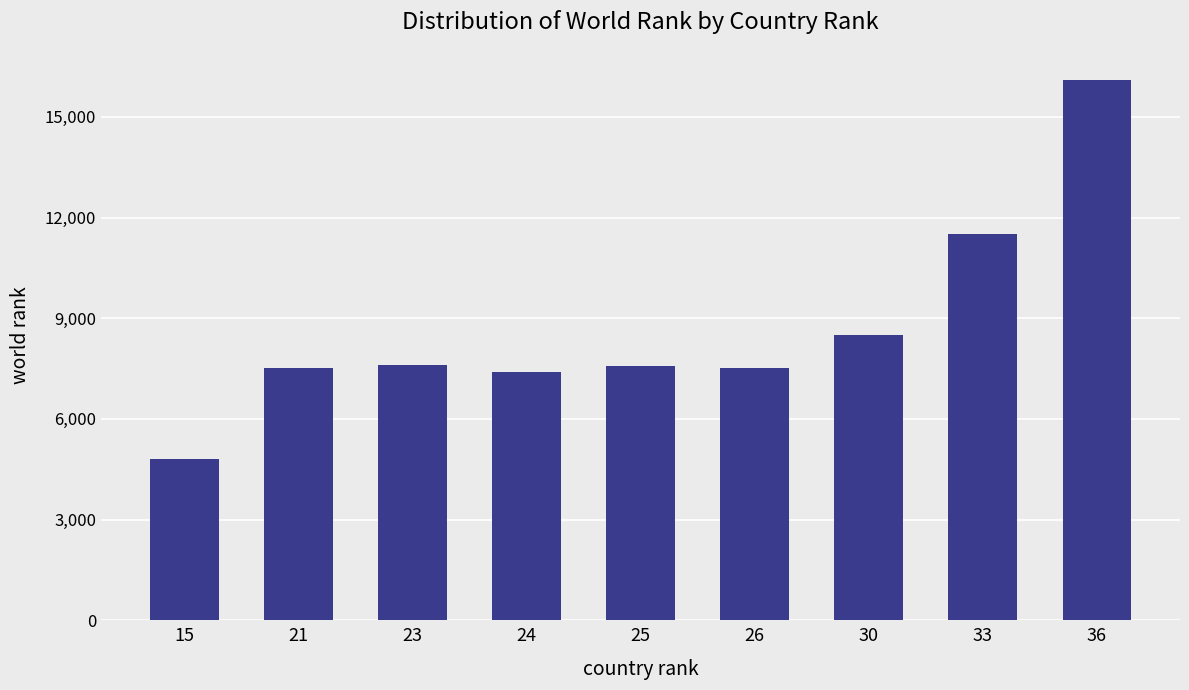

How many data points are less than 7568?

4